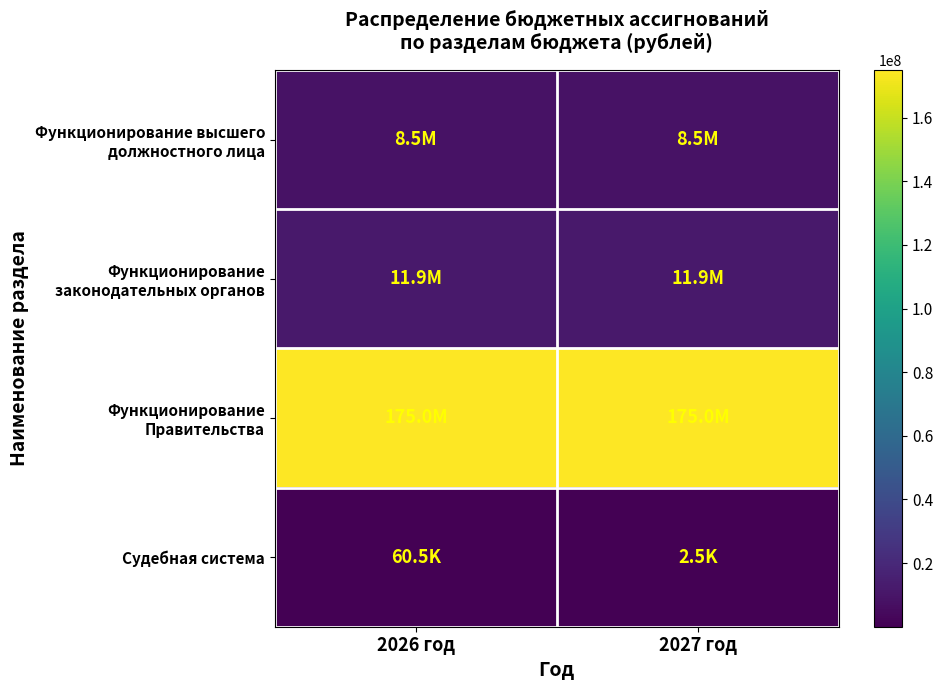

List the series in order of their peak value, highest first.

Функционирование Правительства, Функционирование законодательных органов, Функционирование высшего должностного лица, Судебная система